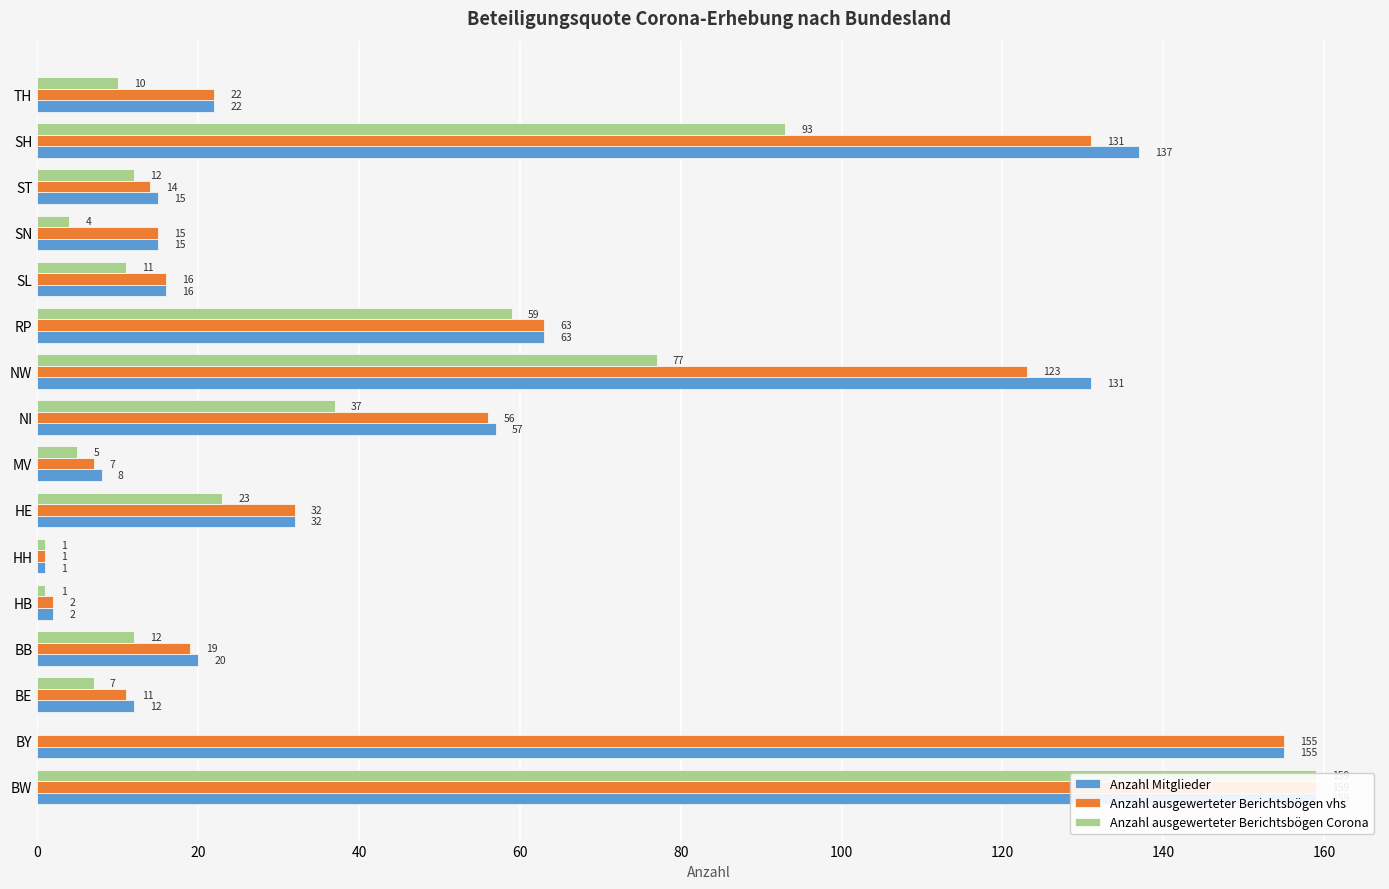

What is the difference between the highest and lowest values at SL?

5